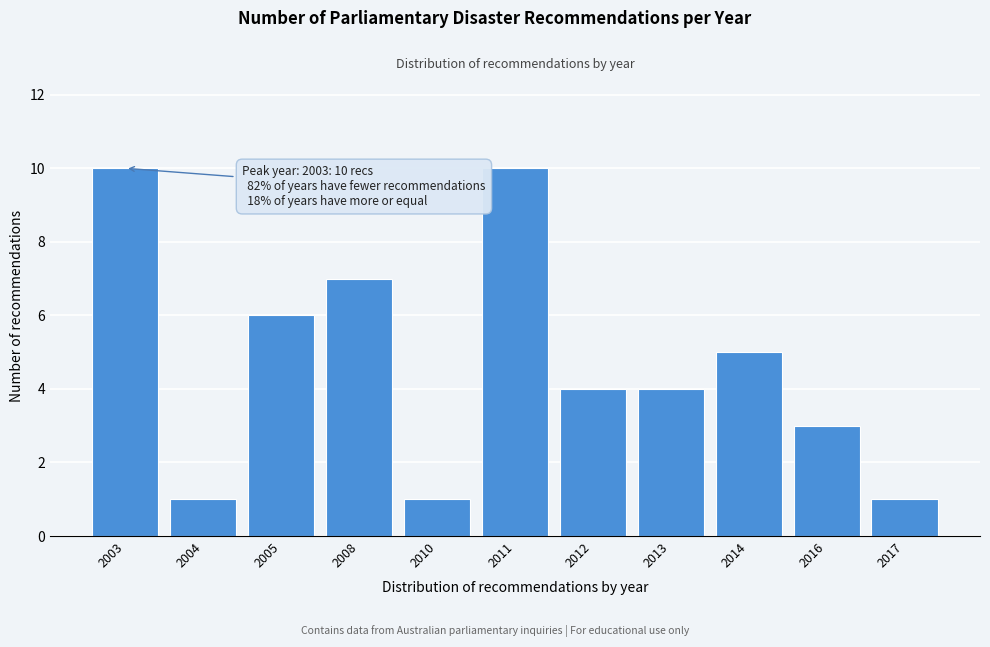

Reading right to left, what are all the values shown in this chart?

1	3	5	4	4	10	1	7	6	1	10